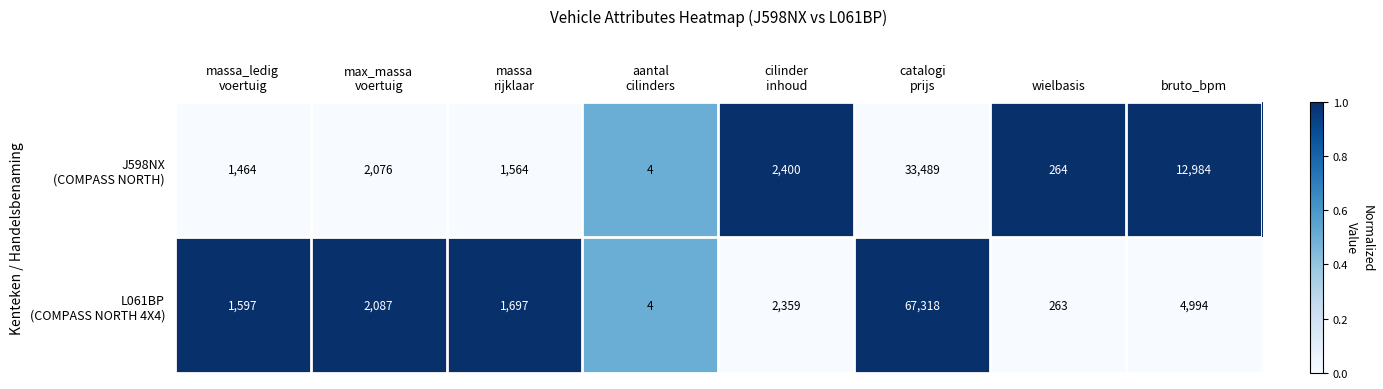

How many distinct data groups are displayed?

2